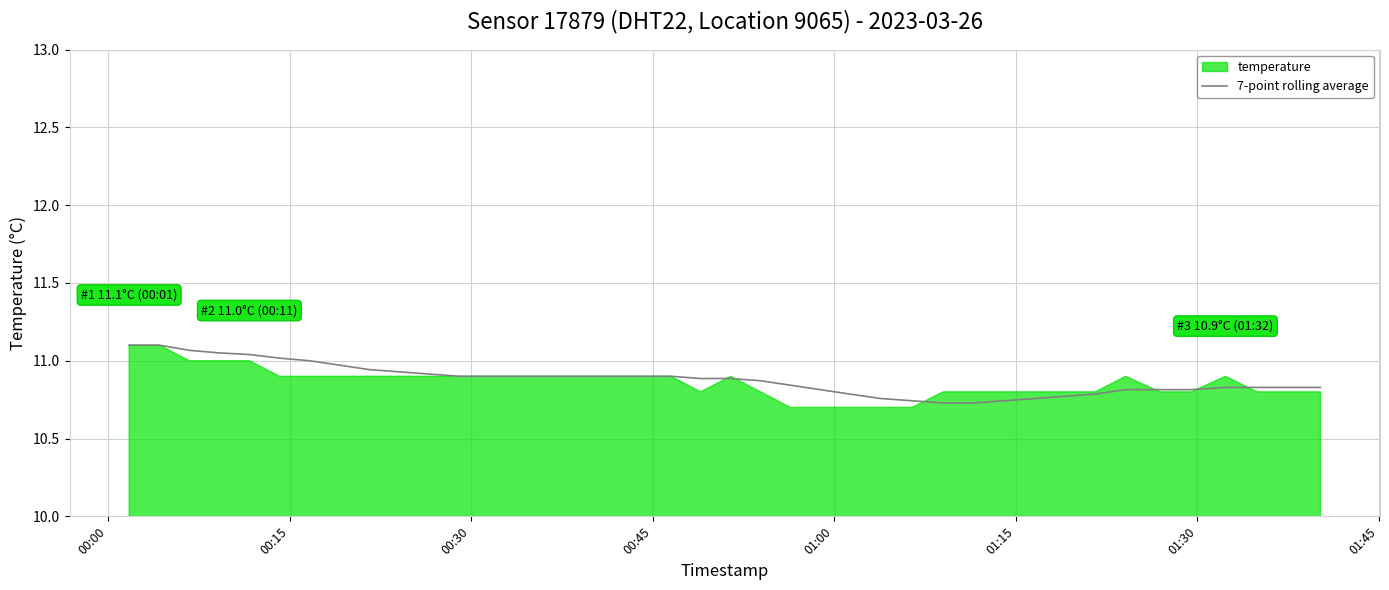

Is it true that the value at 23 is 6.6?

False